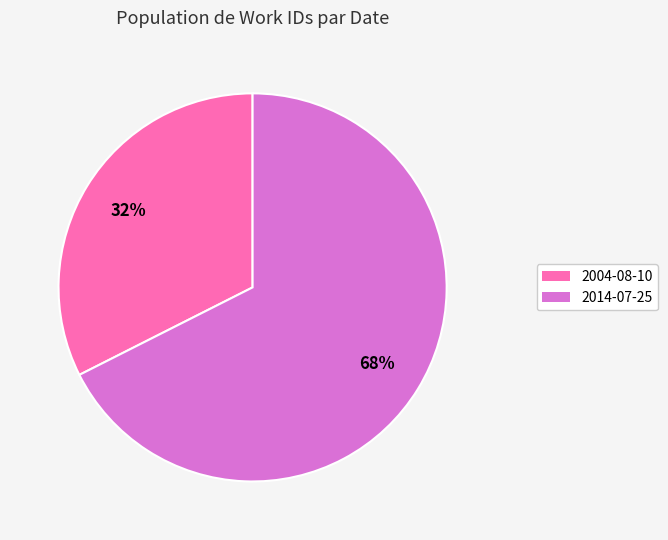

Approximately how many times larger is the value at 2004-08-10 compared to 2014-07-25?

0.5